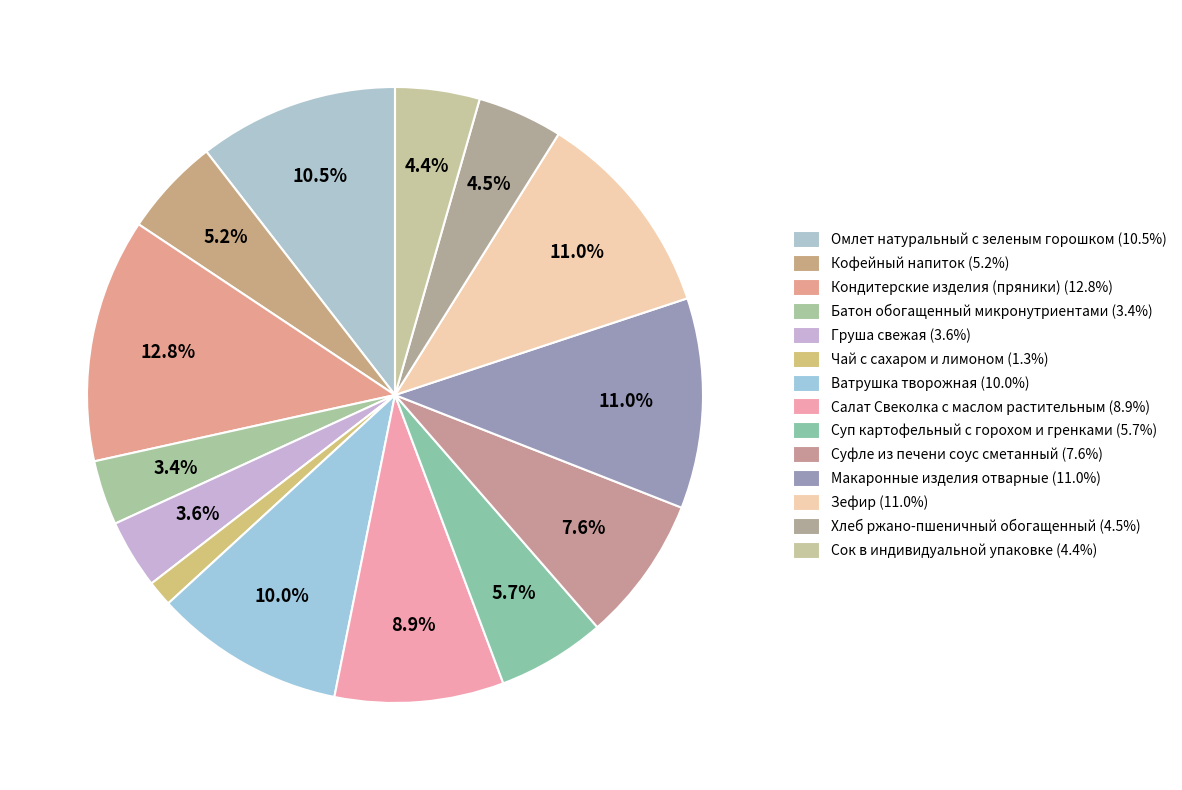

Approximately how many times larger is the value at Зефир compared to Ватрушка творожная?

1.1